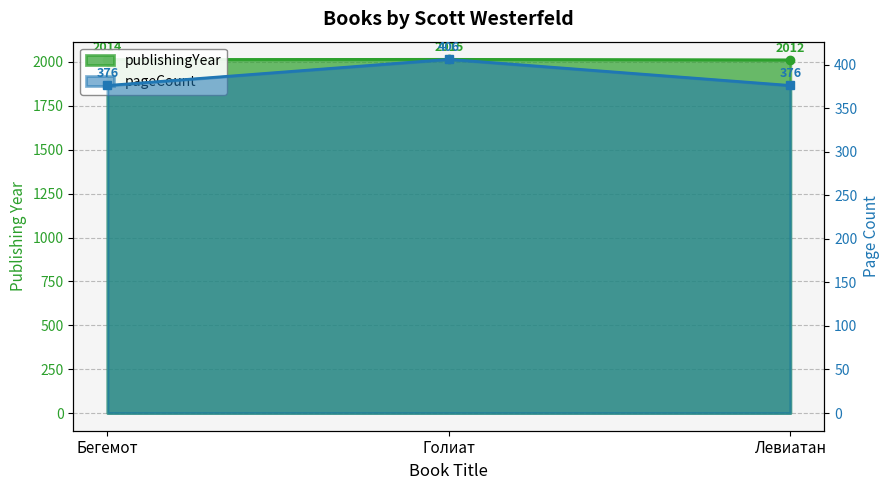

What is the label of the 2nd point from the right?

Голиат